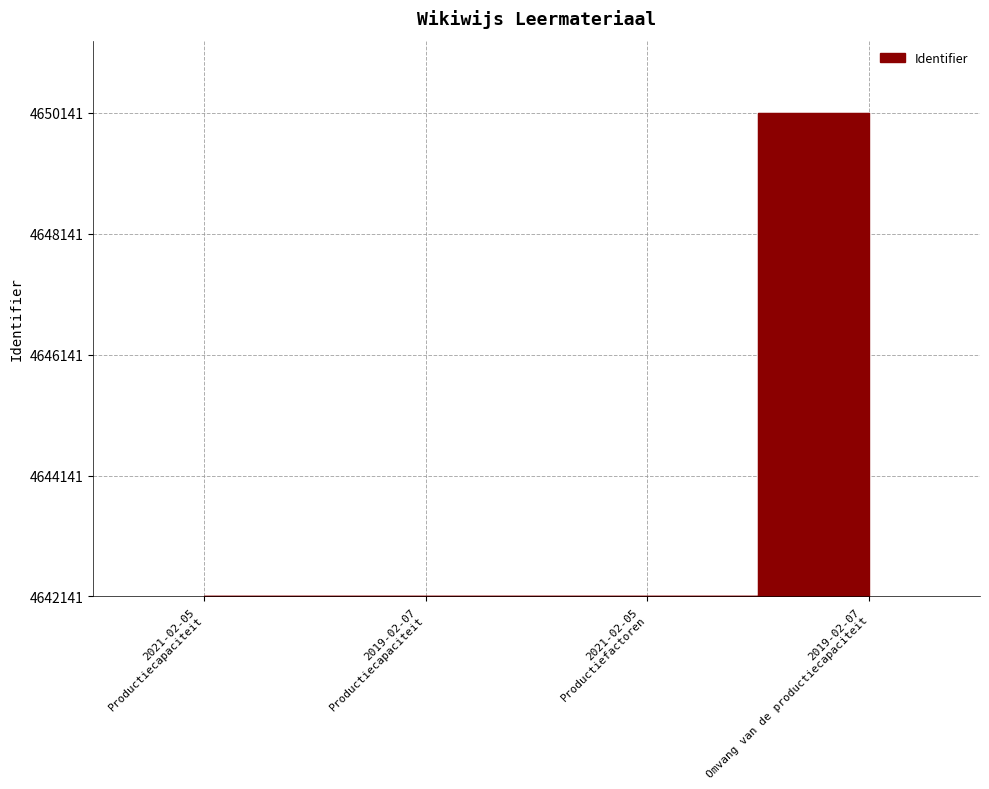

What is the label of the 2nd point from the left?

2019-02-07 Productiecapaciteit